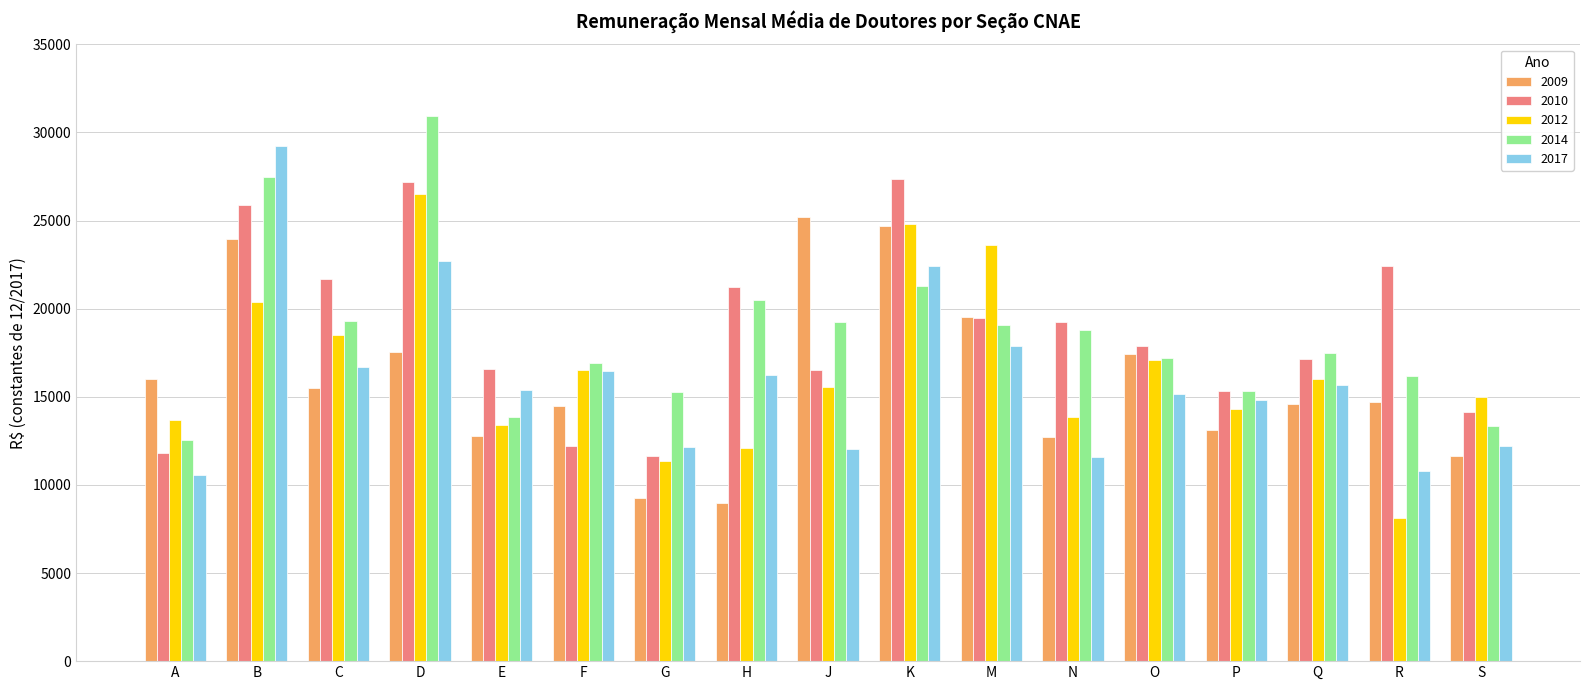

At which category does the chart reach its minimum across all series?

R